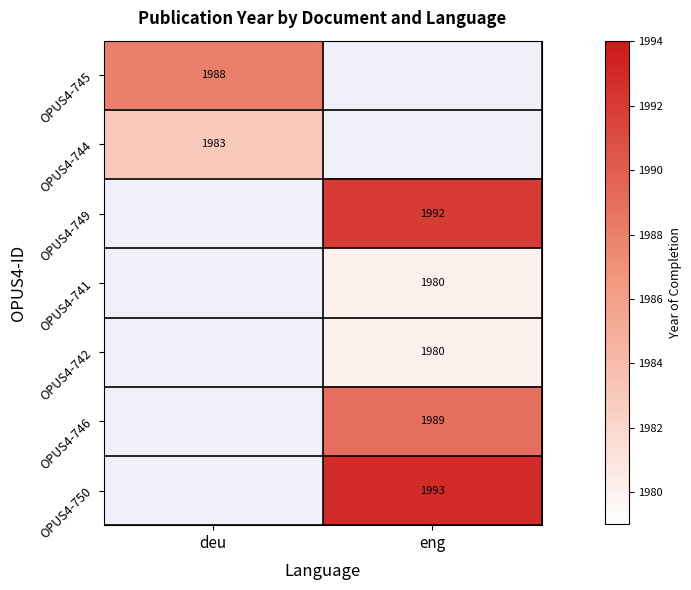

Which has a higher value, eng or deu?

deu